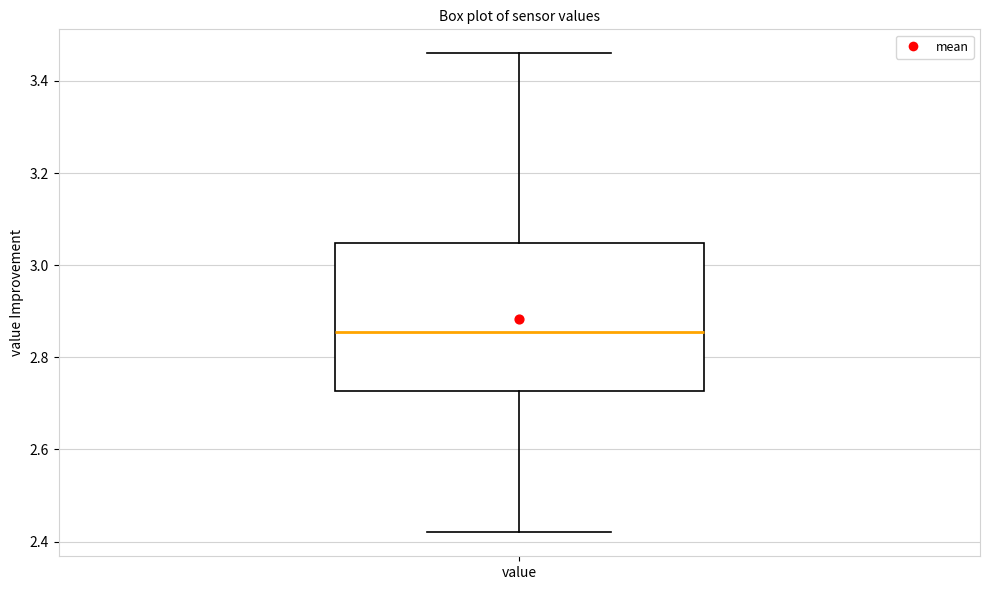

Where does the upper whisker of the box for value end on the y-axis? The values are not printed on the chart, so give them approximately, as read against the axis.

3.46